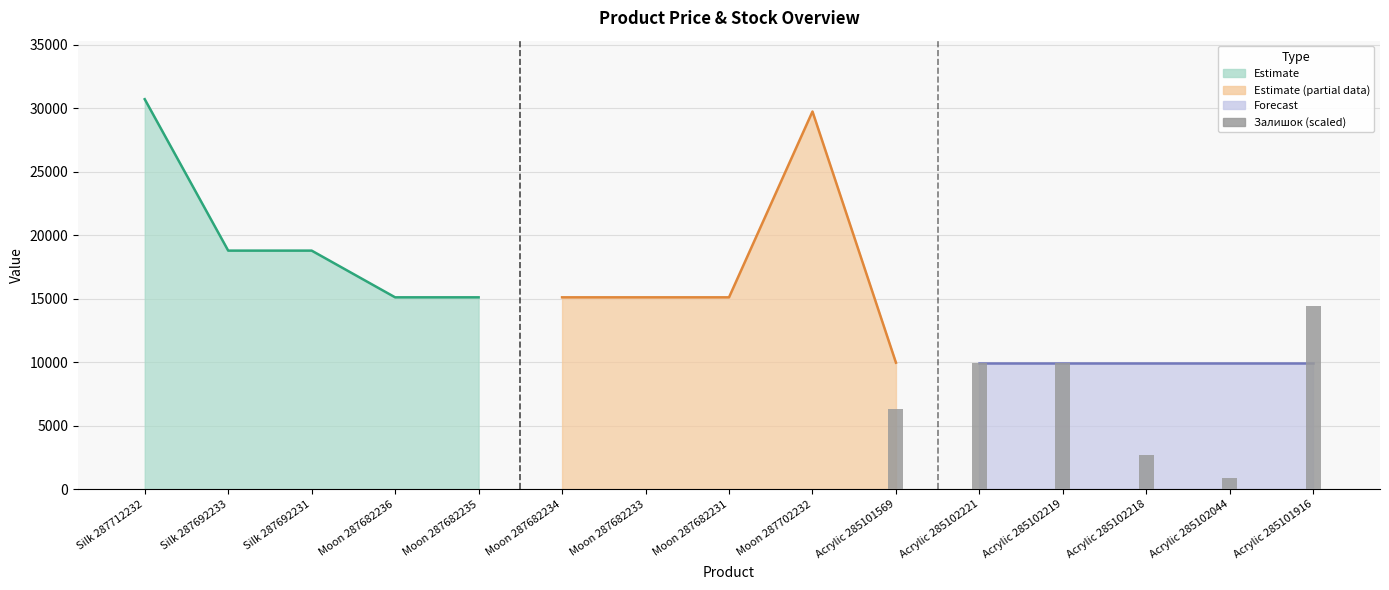

What is the value of the 10th bar from the left?

6324.1